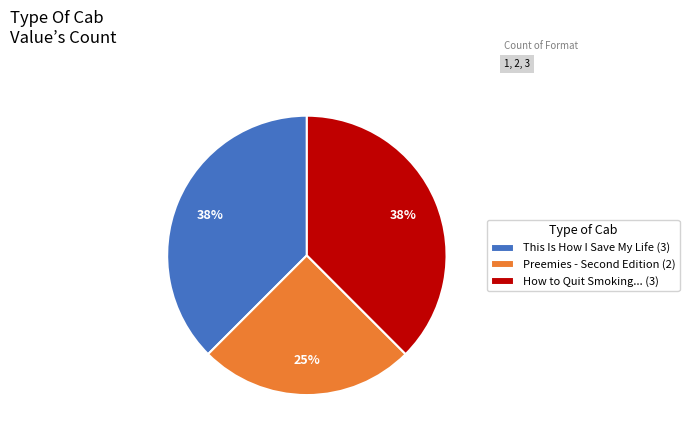

What is the smallest slice in the pie chart?

Preemies - Second Edition (2)